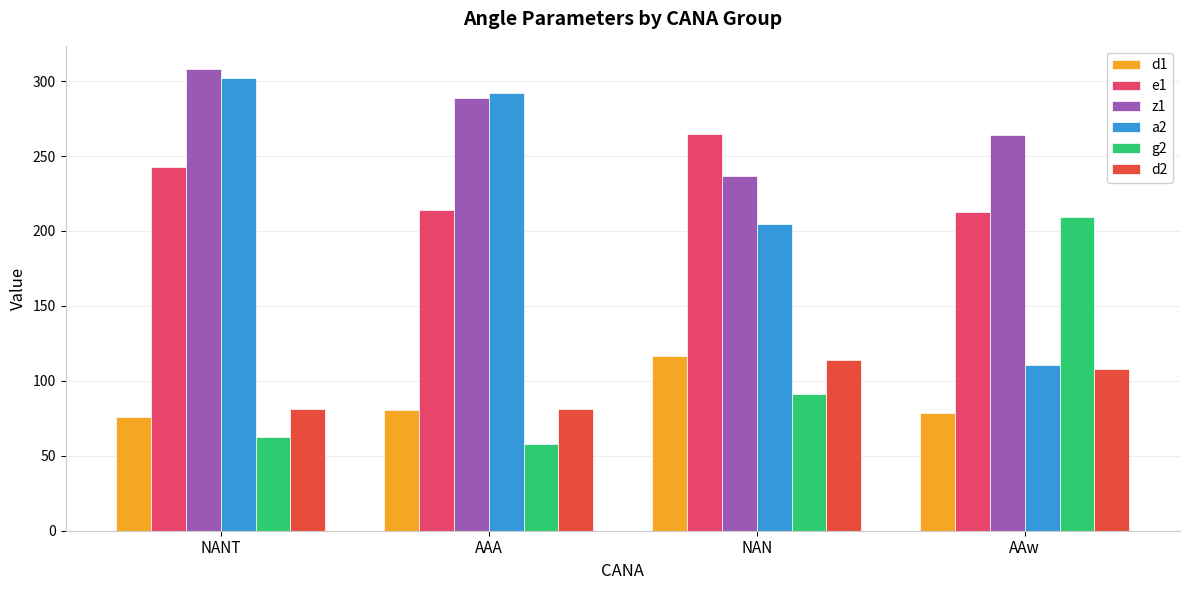

What is the sum of the d2 values at NAN and AAA?

195.1